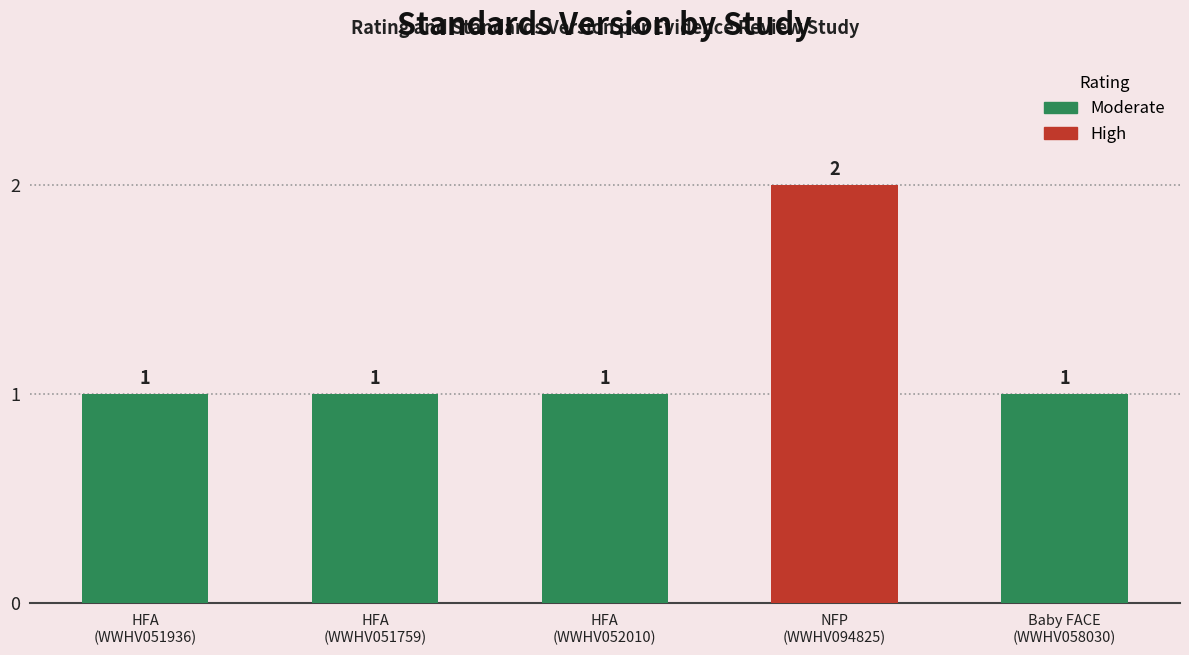

Does the chart contain any negative values?

No